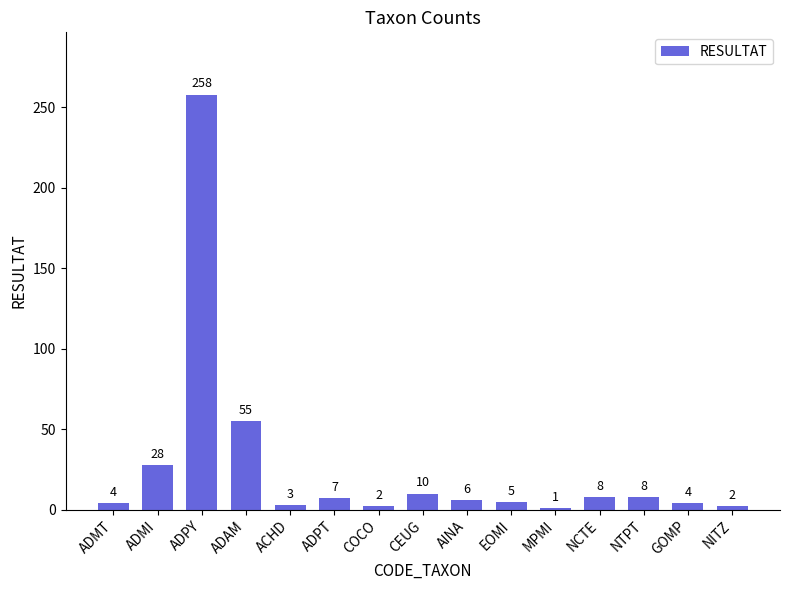

At which label is the value closest to 129?

ADAM